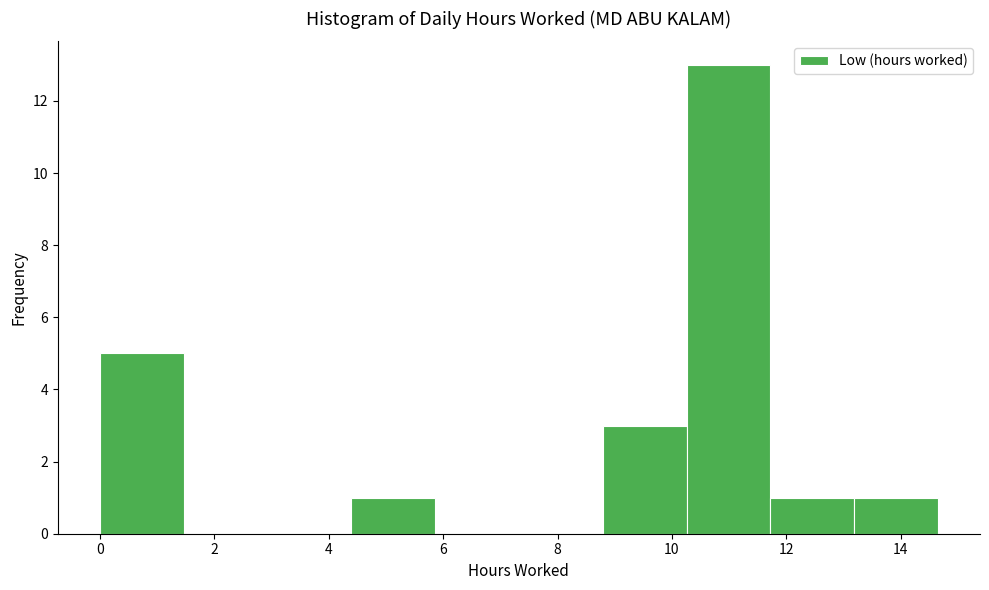

What is the height of the bar covering 13.2 to 14.6 on the x-axis? Neither the bar edges nor the heights are printed on the chart, so give them approximately, as read against the axes.

1